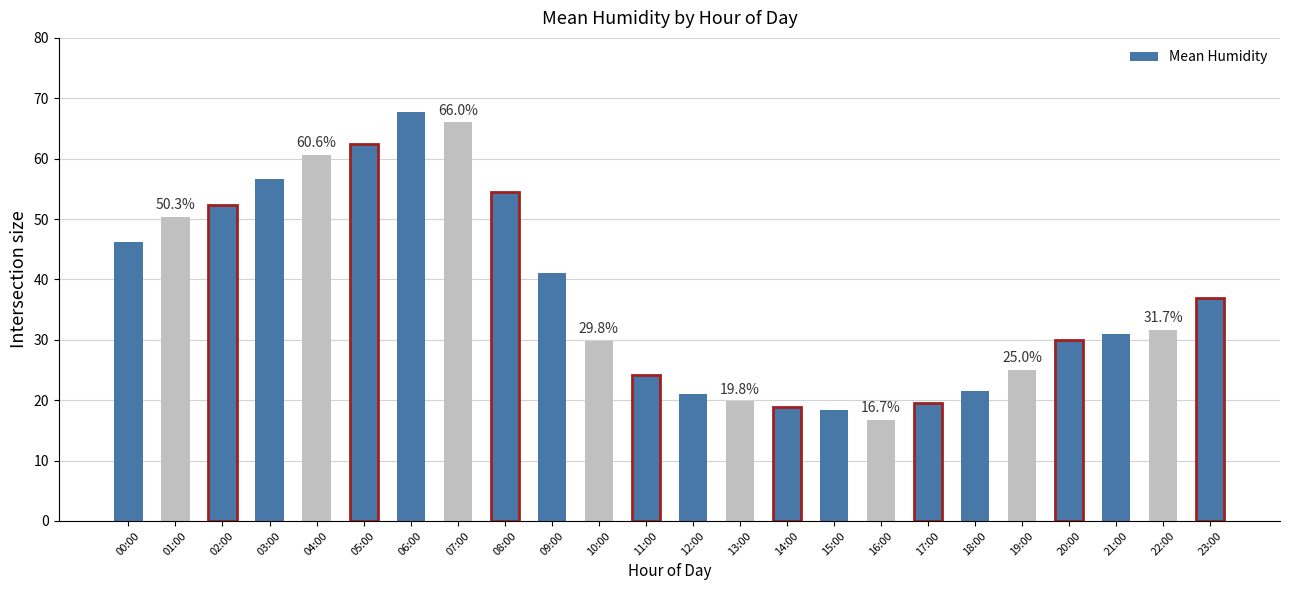

What is the label of the 10th bar from the left?

09:00